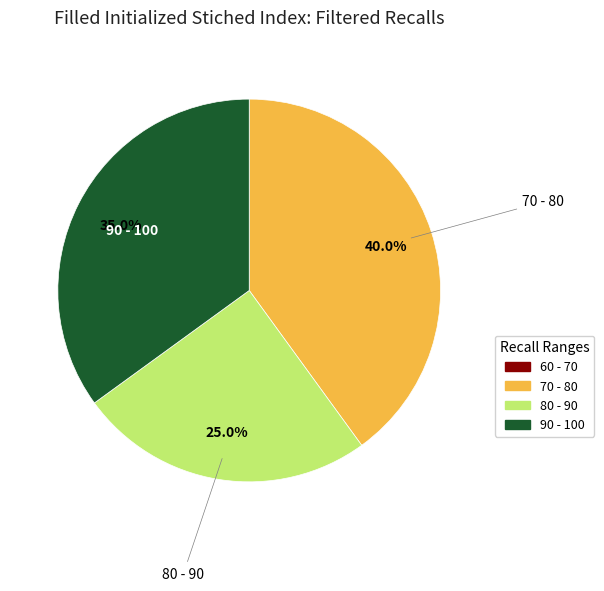

Is there any slice that represents more than half of the pie?

No